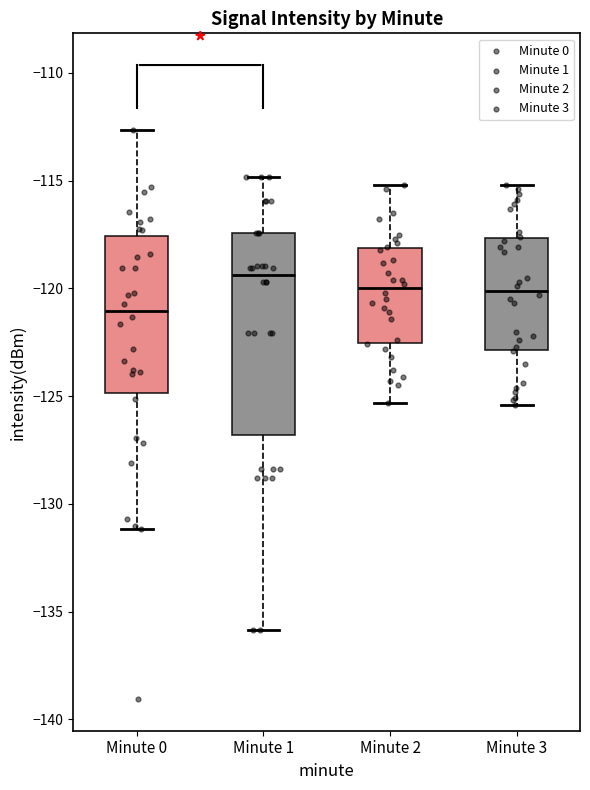

Where does the lower whisker of the box for Minute 0 end on the y-axis? The values are not printed on the chart, so give them approximately, as read against the axis.

-131.0